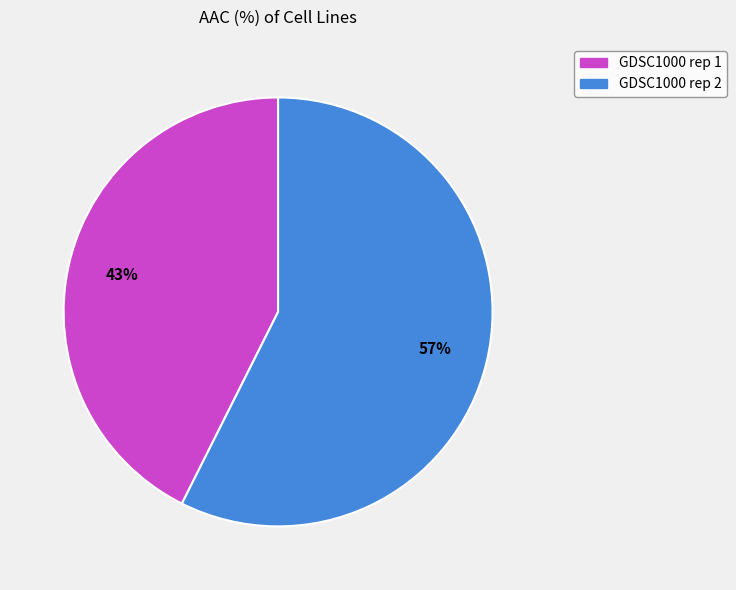

True or false: GDSC1000 rep 2 accounts for 57% of the total.

True